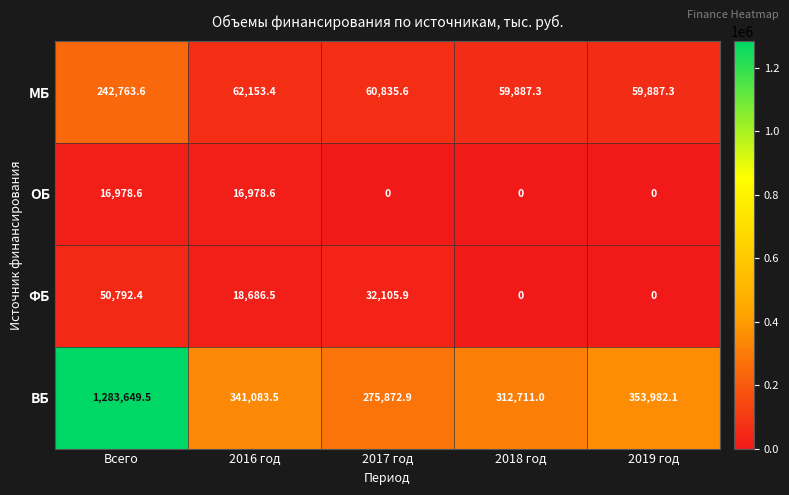

At which label does ФБ reach its peak?

Всего